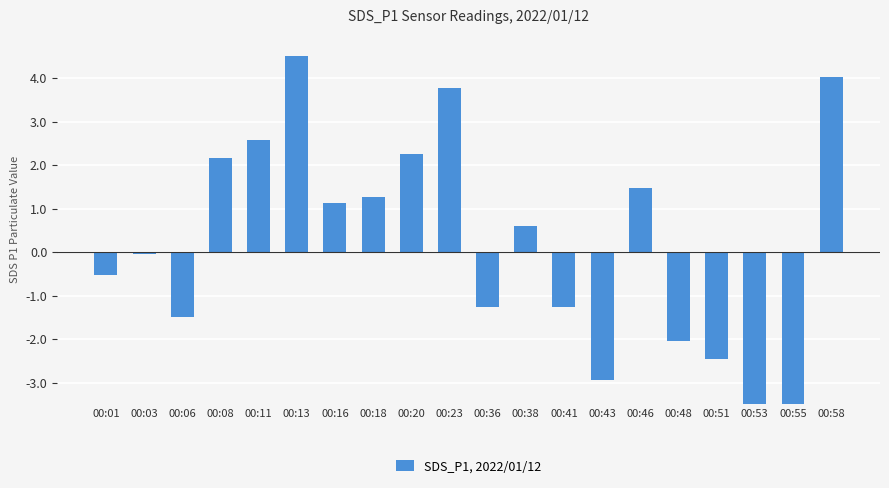

The chart shows a value of -0.0 at 00:03. True or false?

False